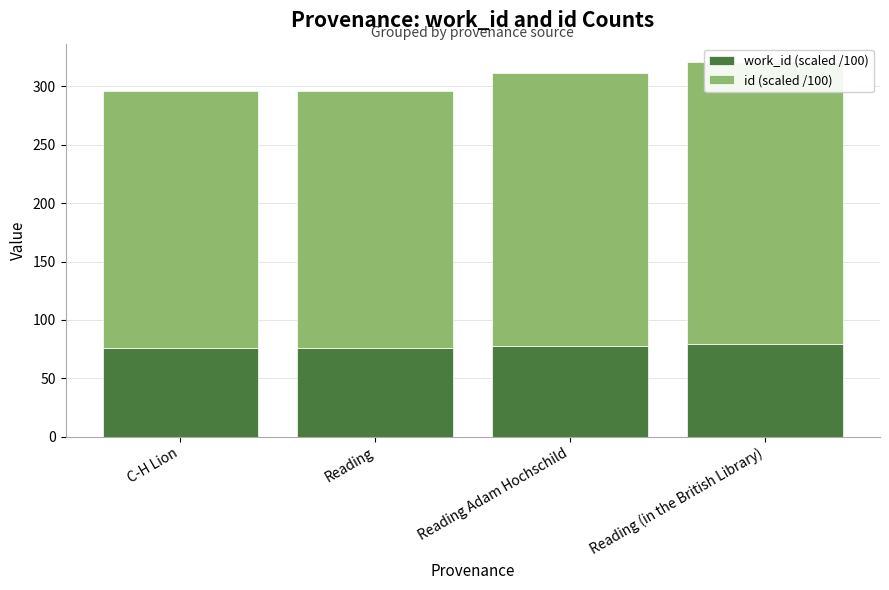

Which has a higher value, C-H Lion or Reading Adam Hochschild?

Reading Adam Hochschild